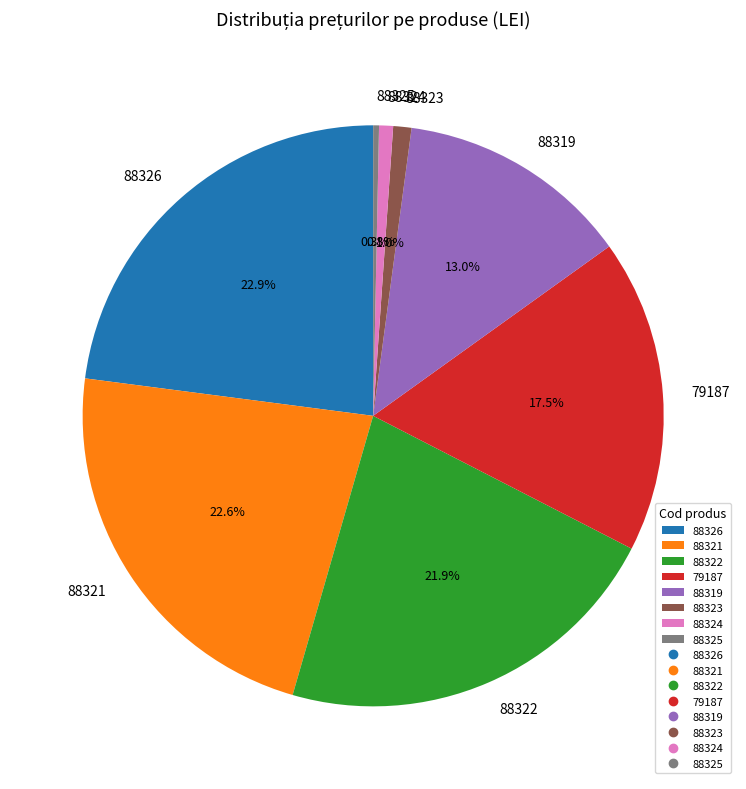

What portion of the pie excludes 88322?

78.1%